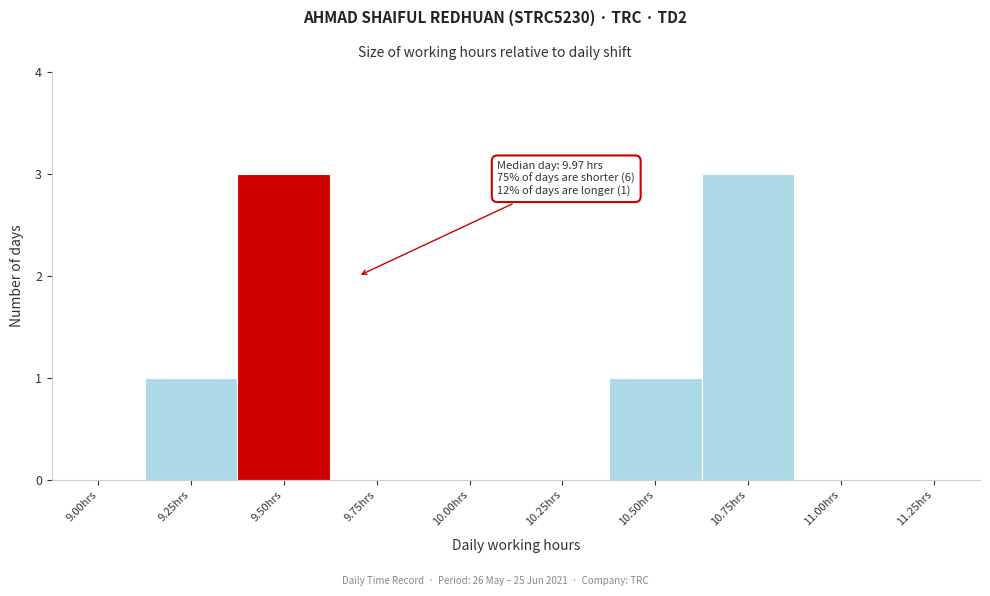

Reading left to right, extract all data points from this chart.

9.00hrs=0	9.25hrs=1	9.50hrs=3	9.75hrs=0	10.00hrs=0	10.25hrs=0	10.50hrs=1	10.75hrs=3	11.00hrs=0	11.25hrs=0